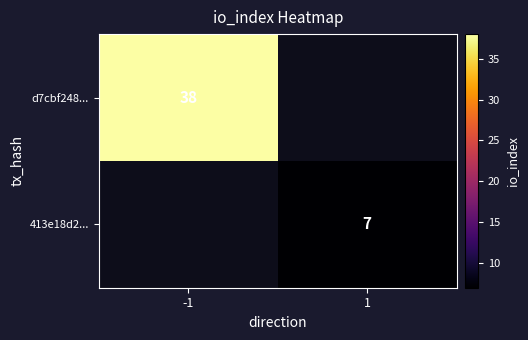

The value of 413e18d2... at 1 is 7. True or false?

True